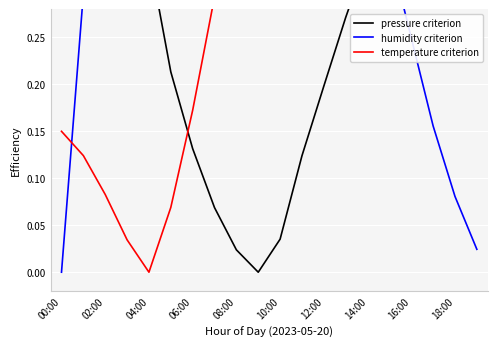

At how many categories does at least one series exceed 0?

20